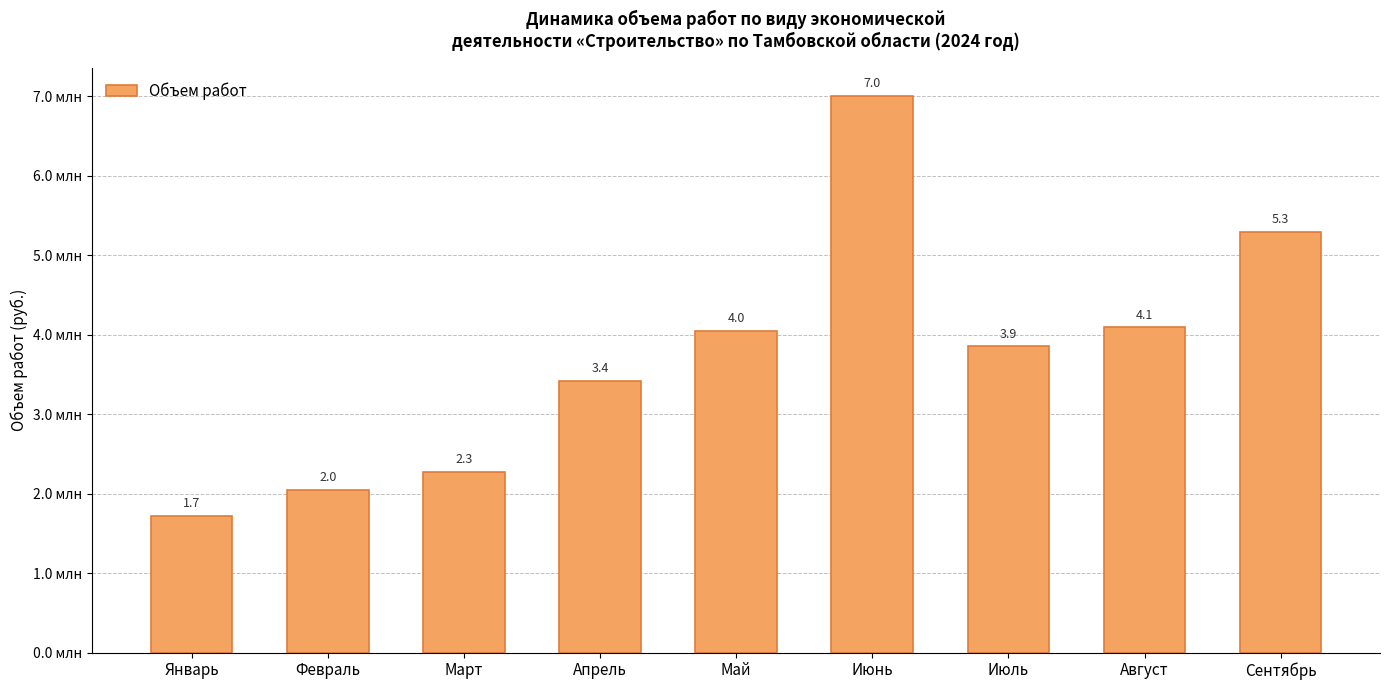

List the labels in order of value, largest first.

Июнь, Сентябрь, Август, Май, Июль, Апрель, Март, Февраль, Январь